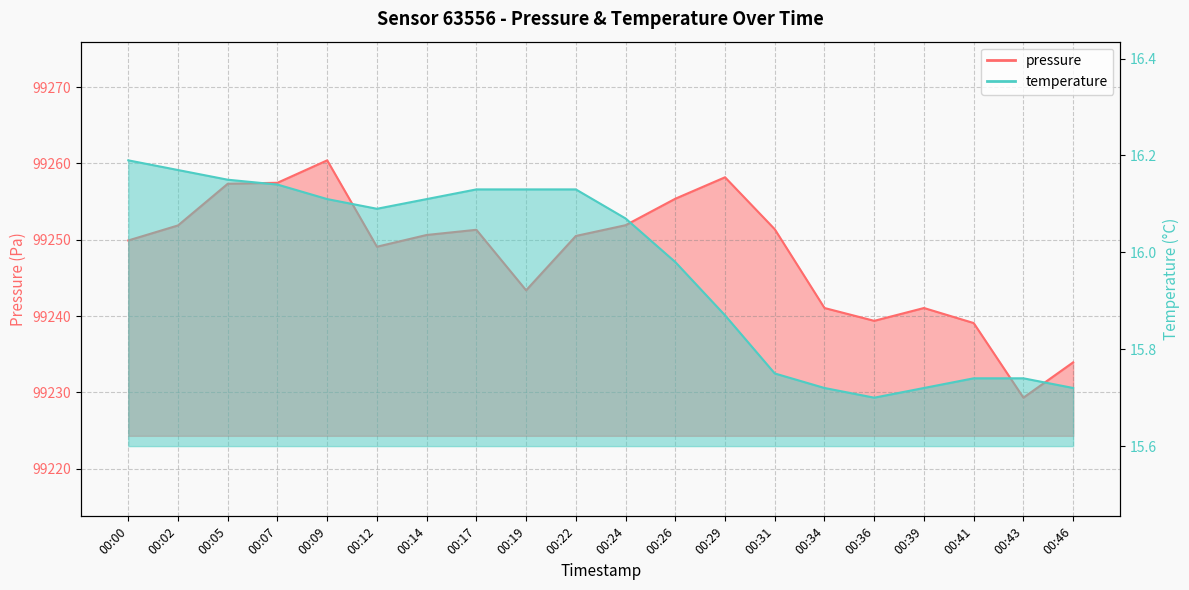

What is the sum of all pressure values?

1984962.6